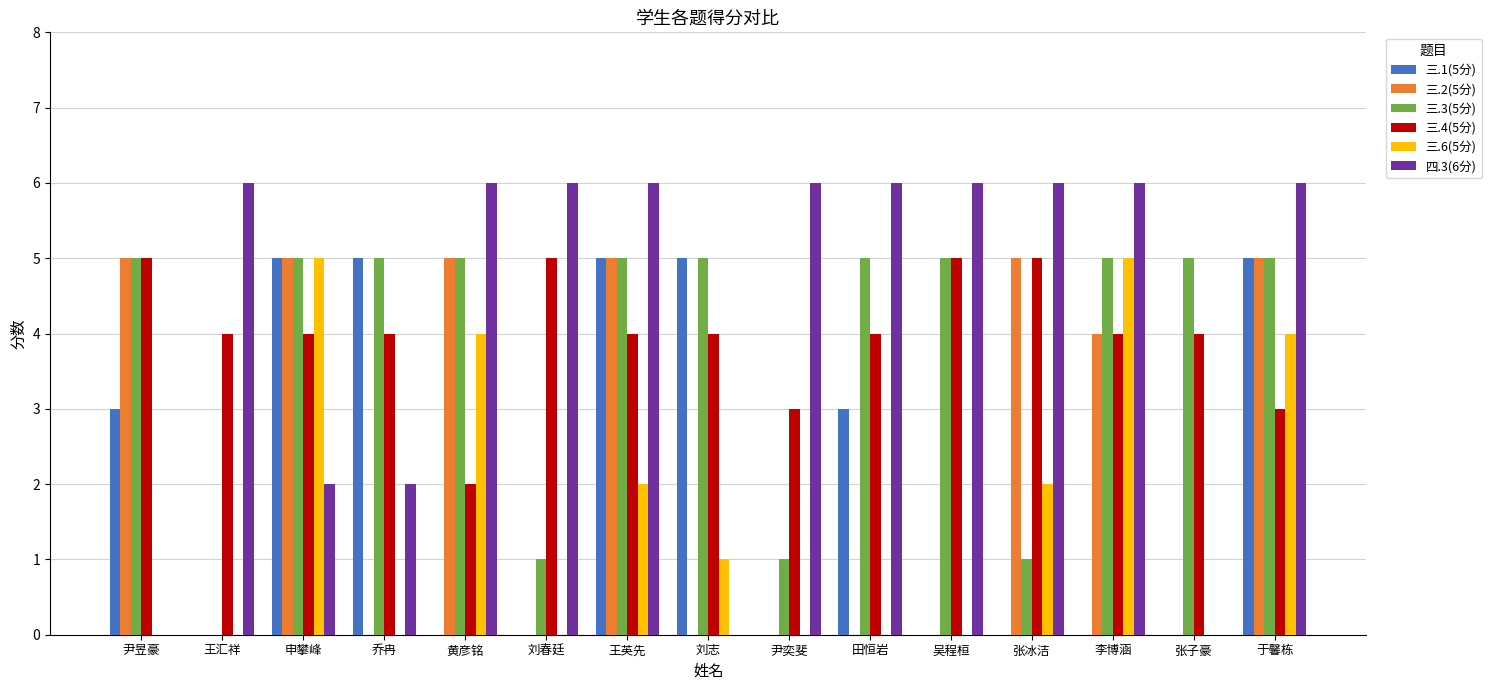

Is the value of 三.4(5分) at 申攀峰 greater than the value of 三.2(5分) at 张冰洁?

No